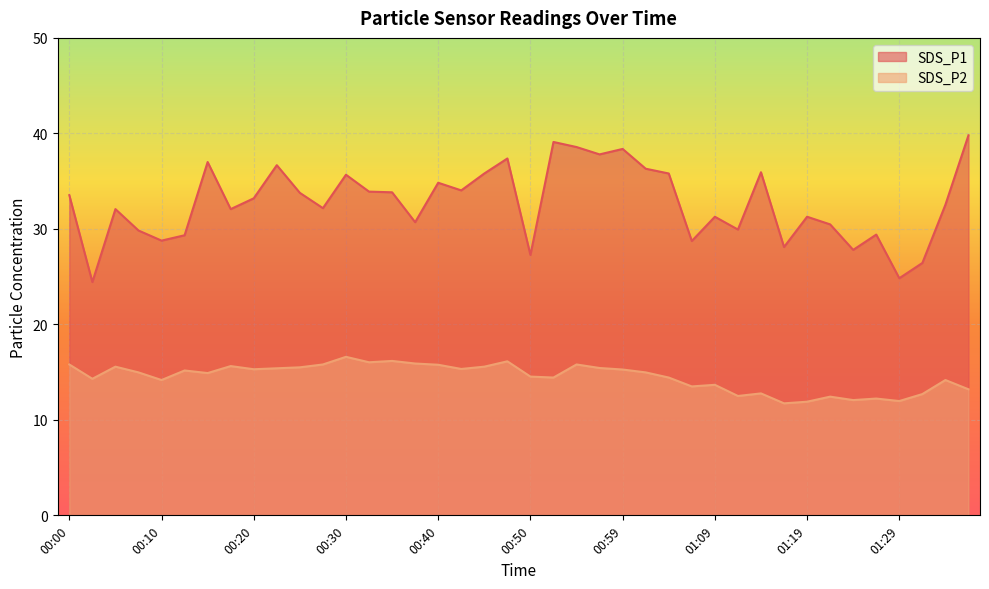

The value of SDS_P2 at 01:26 is 19.9. True or false?

False